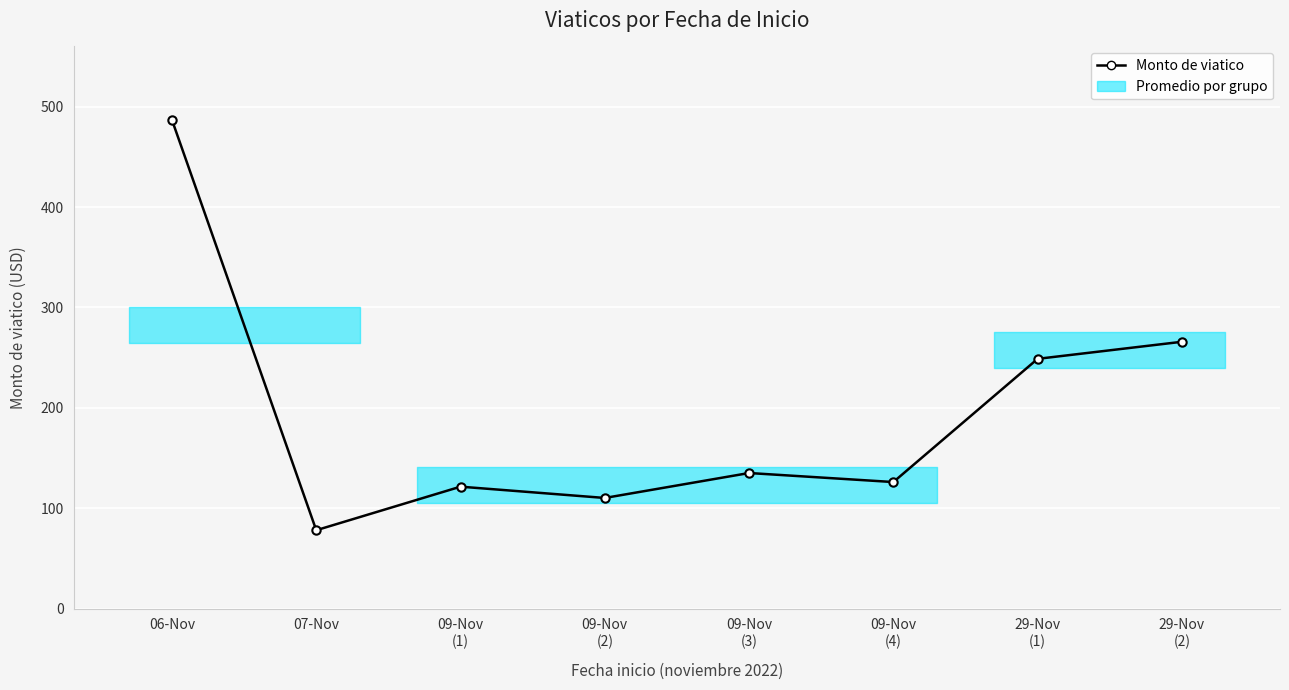

Rank the categories by value from lowest to highest.

07-Nov, 09-Nov
(2), 09-Nov
(1), 09-Nov
(4), 09-Nov
(3), 29-Nov
(1), 29-Nov
(2), 06-Nov